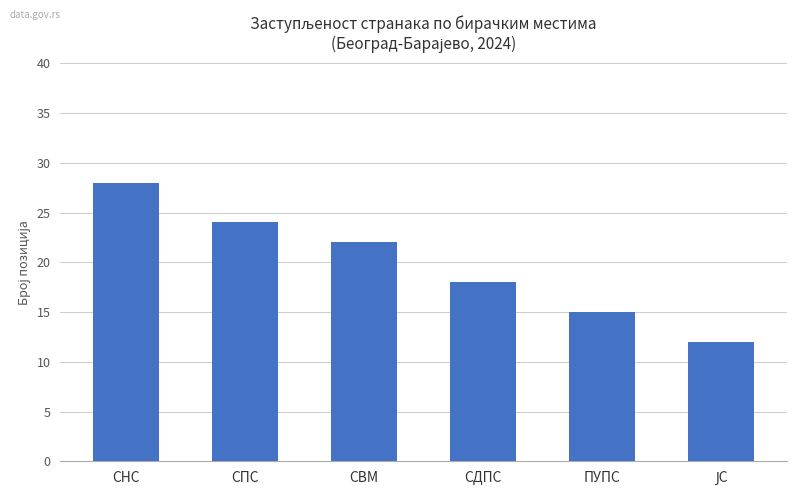

How many bars are there in total?

6